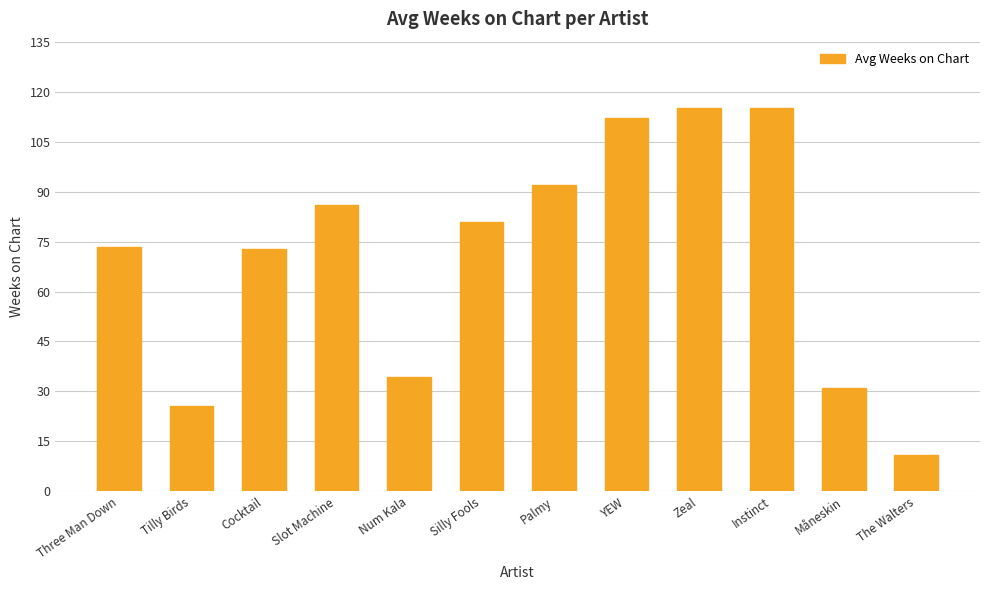

What is the difference between the maximum and minimum values?

104.0